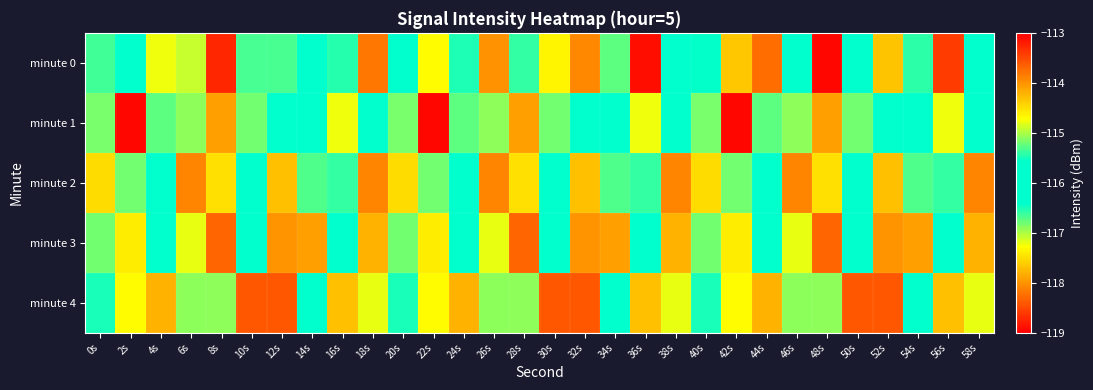

Which series has the largest range (max minus min)?

minute 0